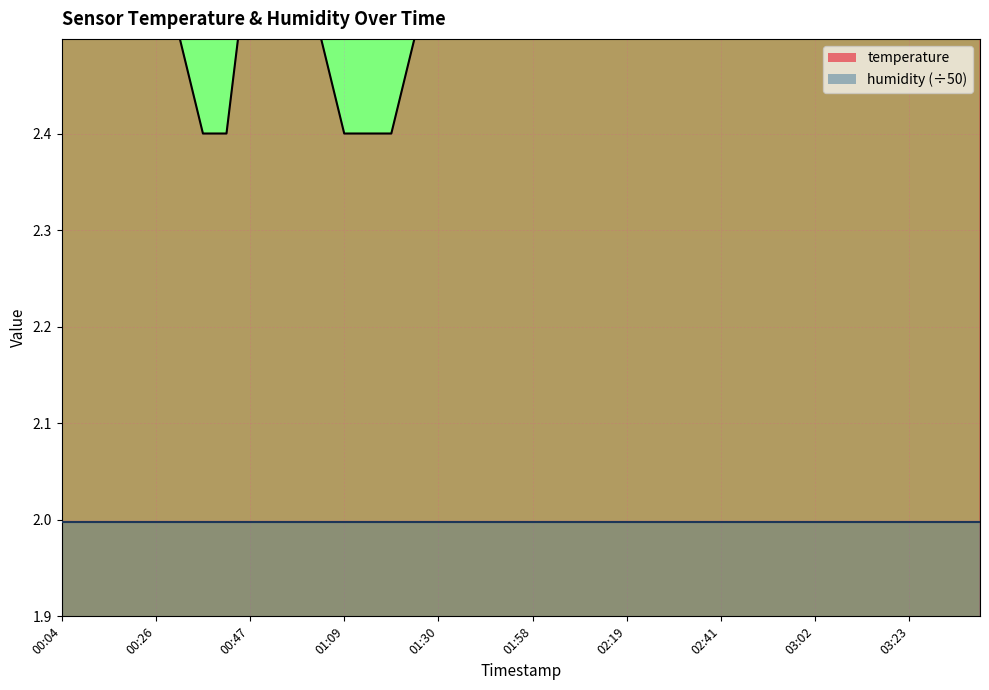

Which category has the highest value across all series?

02:57